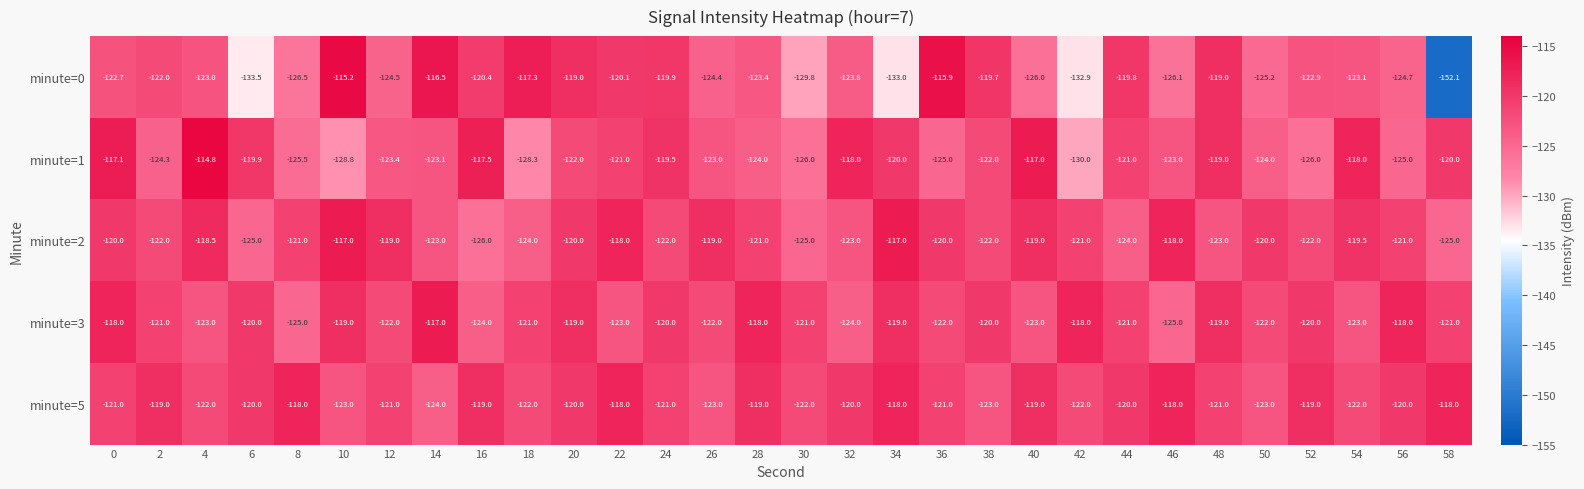

Which label corresponds to the largest value in the chart?

4